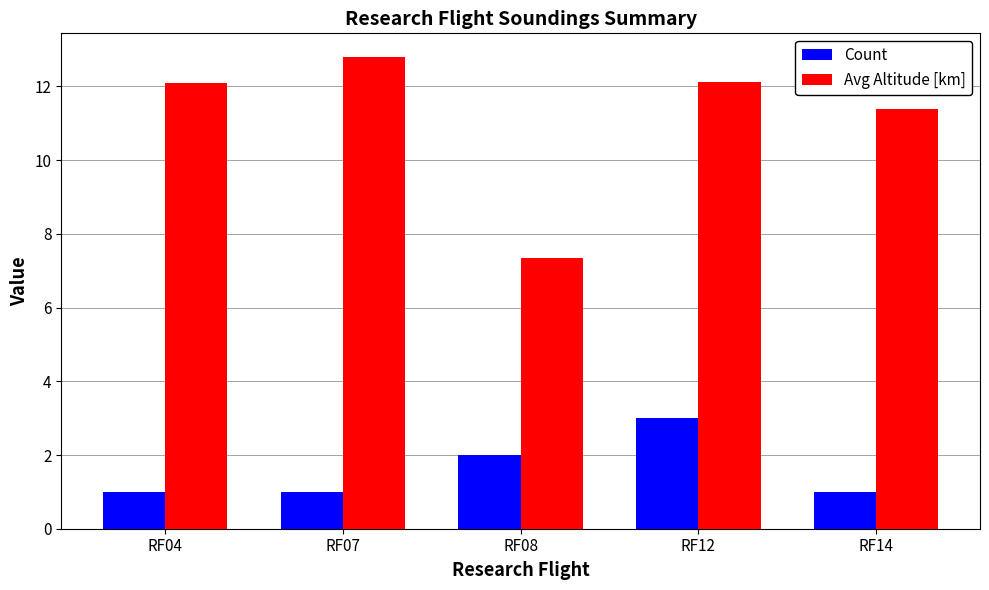

True or false: Count has a value of 2.0 at RF08.

True